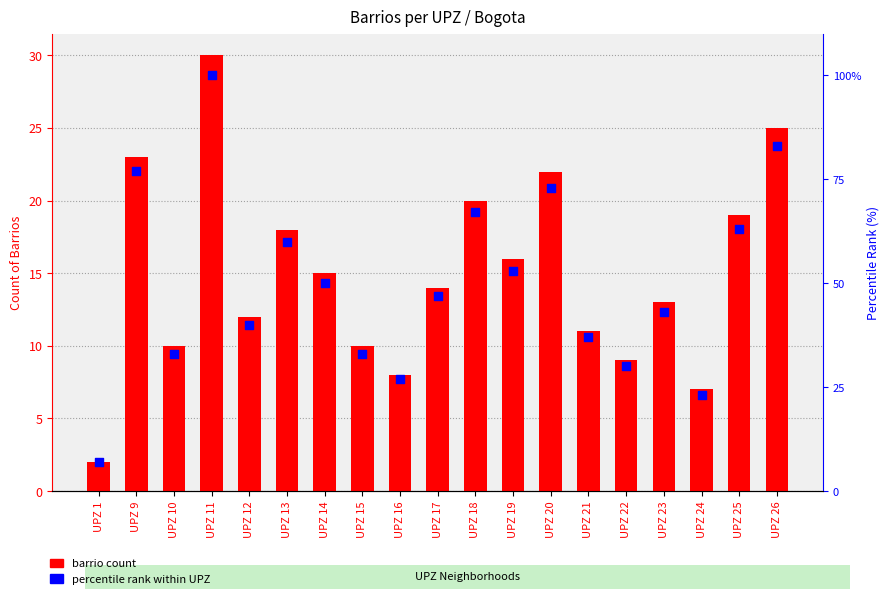

What is the total value across all series at UPZ 21?

48